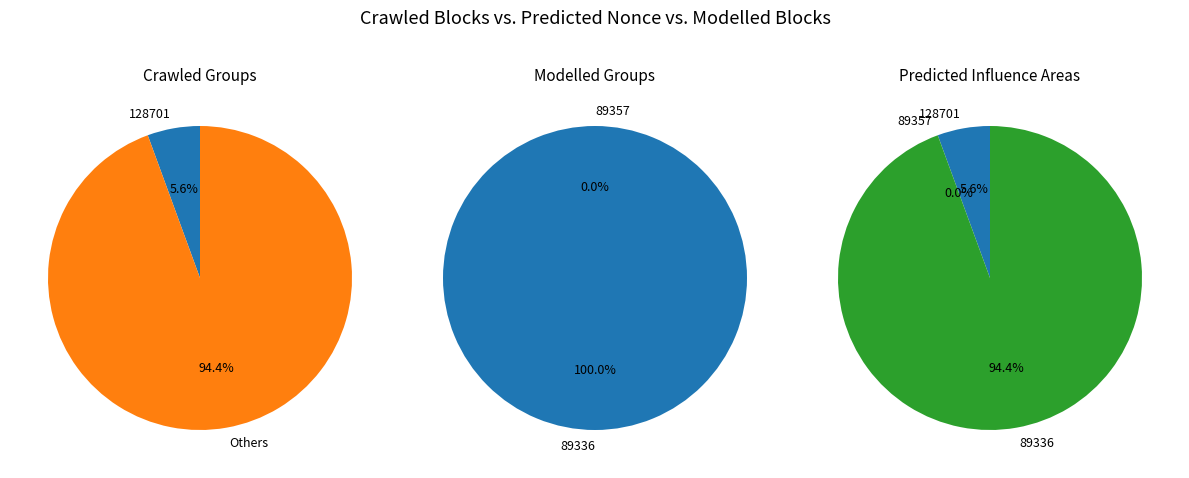

Is there a majority slice in this chart?

Yes